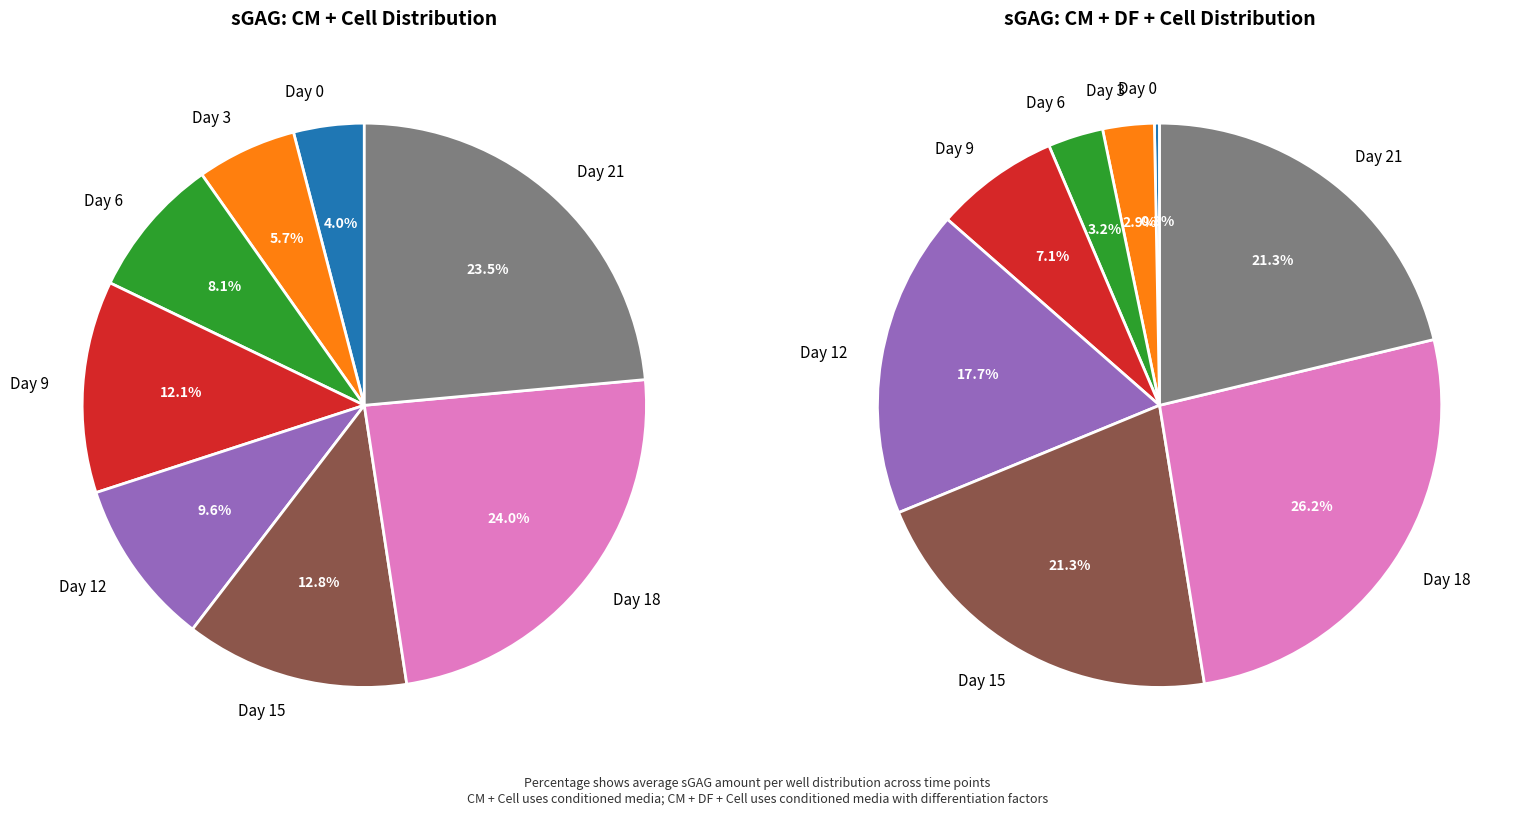

Which slice is the smallest?

Day 0